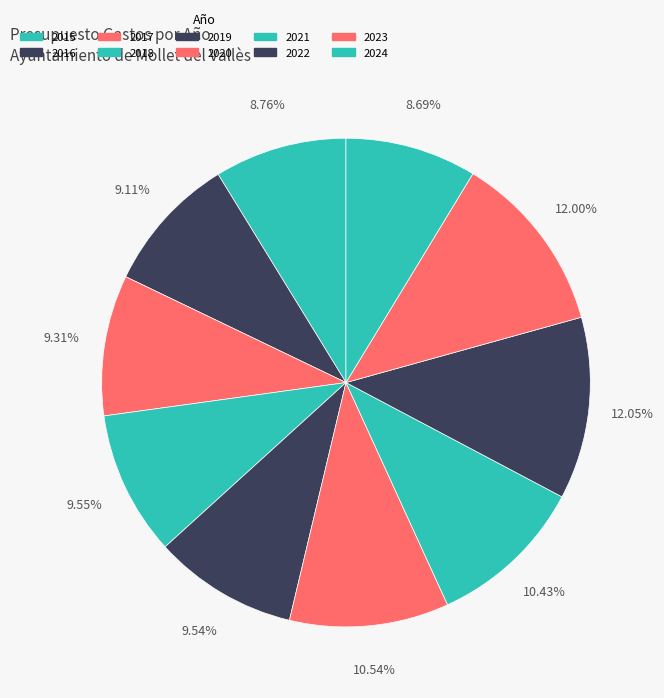

To the nearest percent, what portion does 2015 represent?

9%